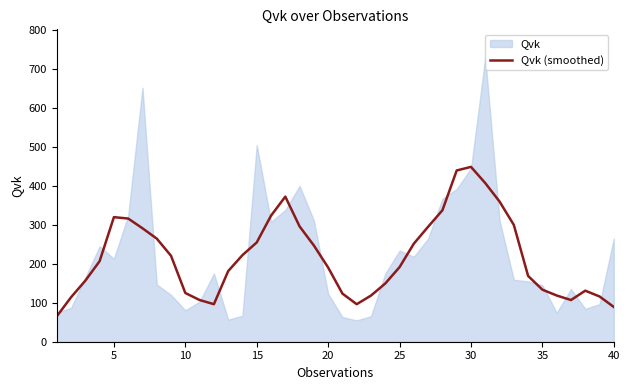

What is the value of the 6th point from the left?

316.2